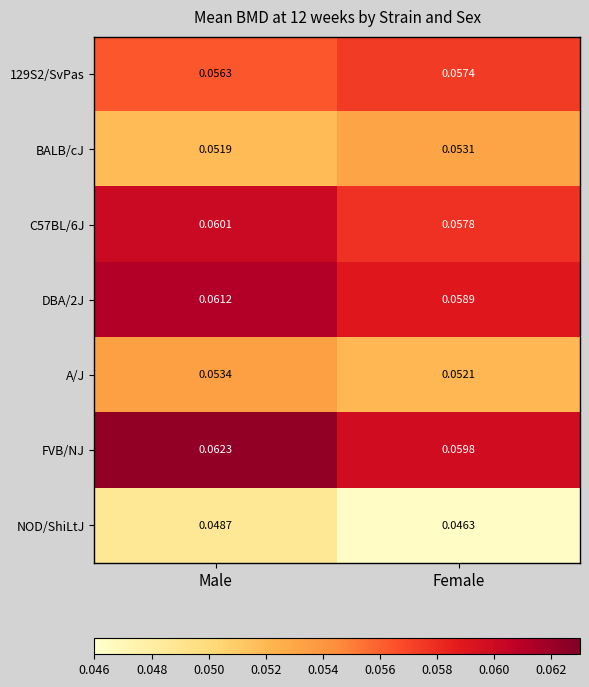

Which series has the largest range (max minus min)?

FVB/NJ